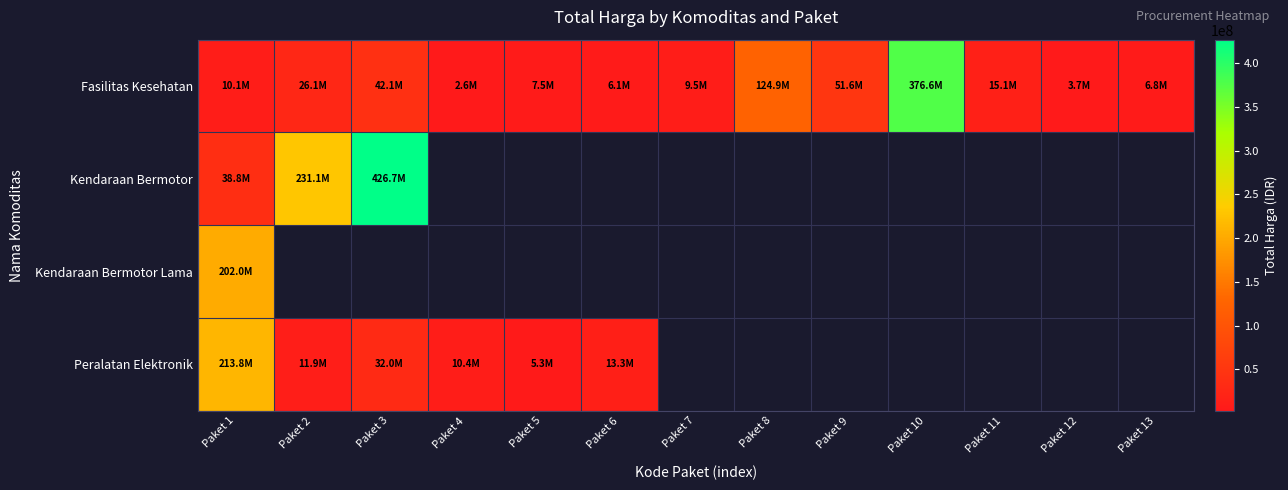

Which has a higher value, Paket 6 or Paket 4?

Paket 6